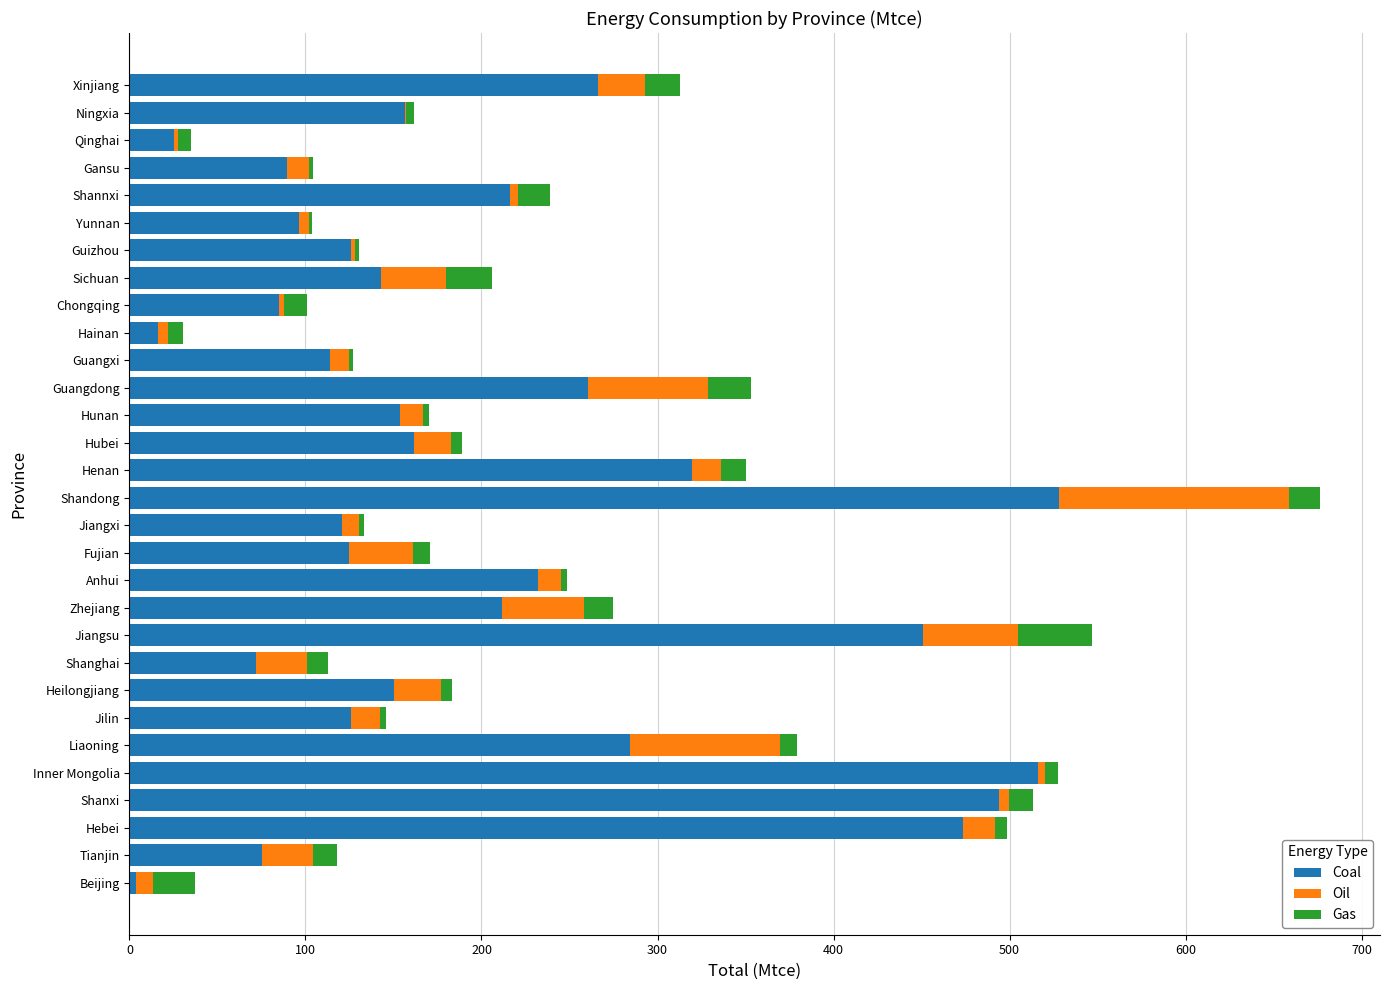

The Coal series shows 124.9 at Fujian. True or false?

True